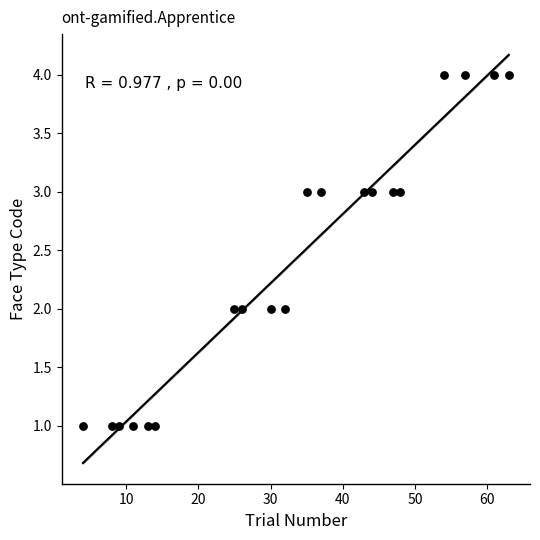

What is the range of Y values (max minus min)?

3